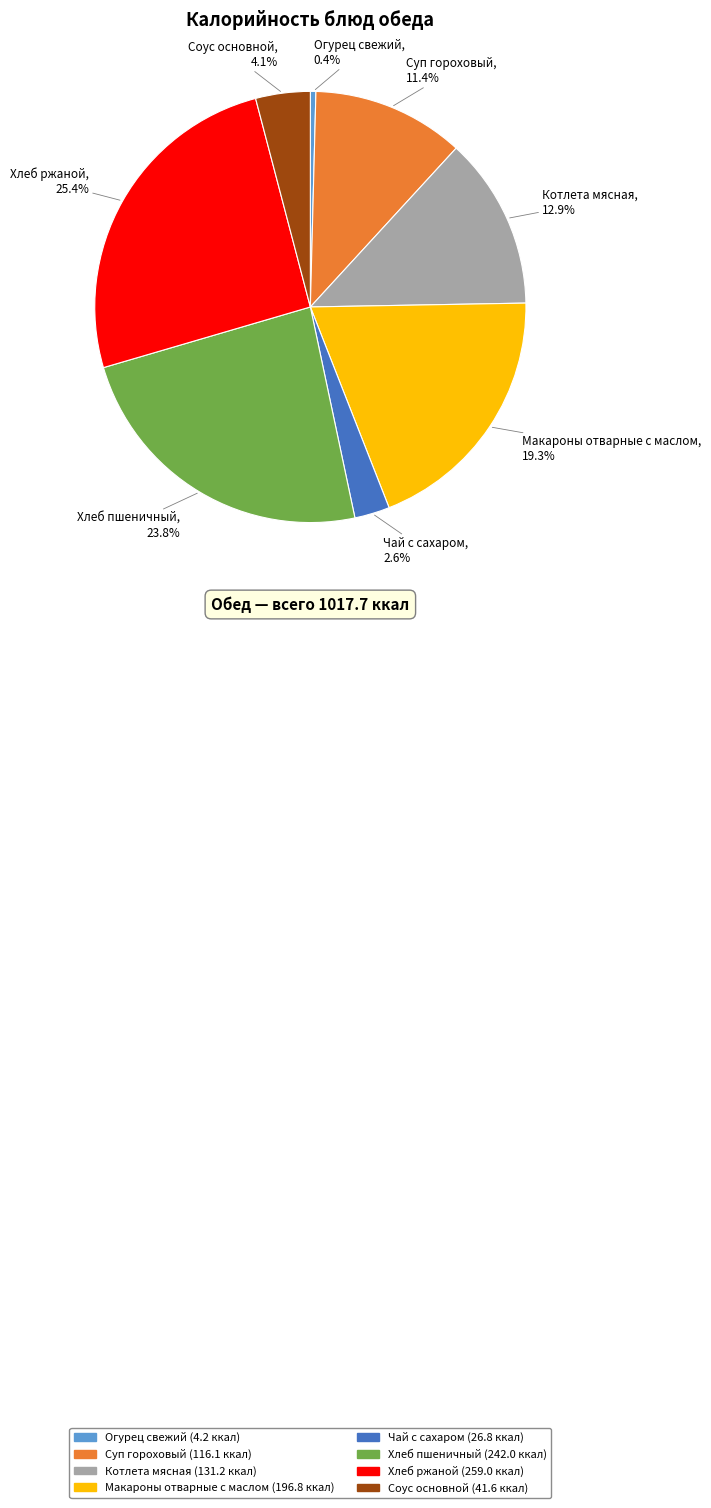

To the nearest percent, what is the difference between the largest and smallest slice percentages?

25%